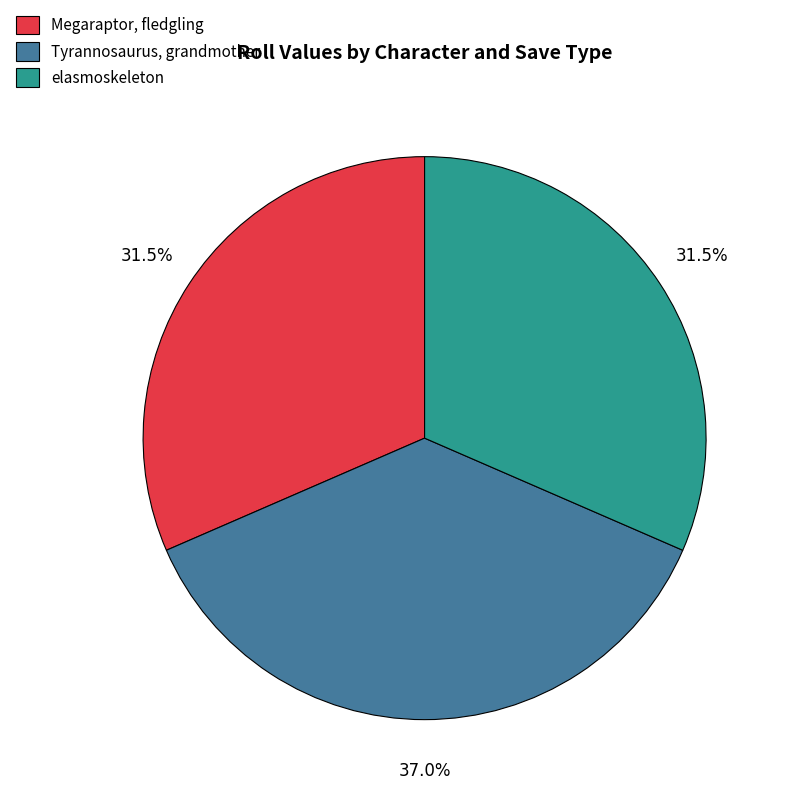

Does Tyrannosaurus, grandmother represent more than half of the total?

No